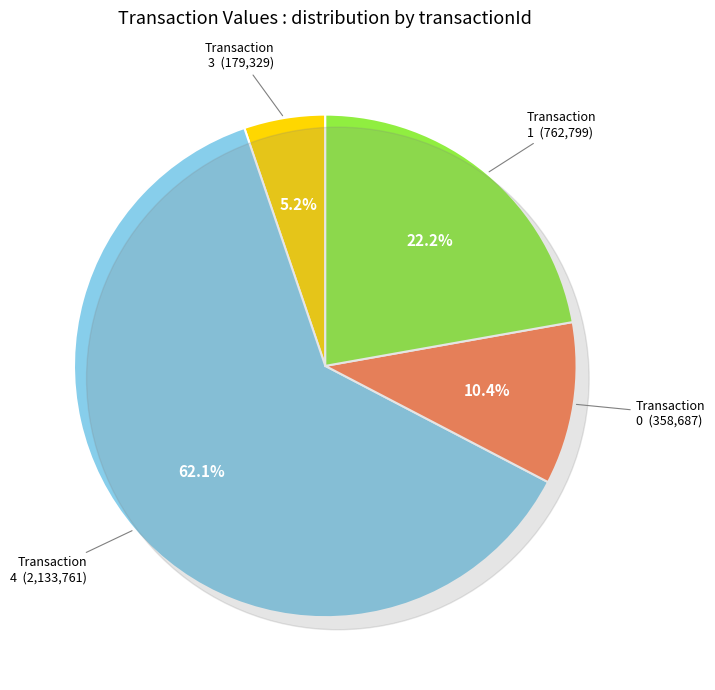

Which slice represents more than half of the pie?

4